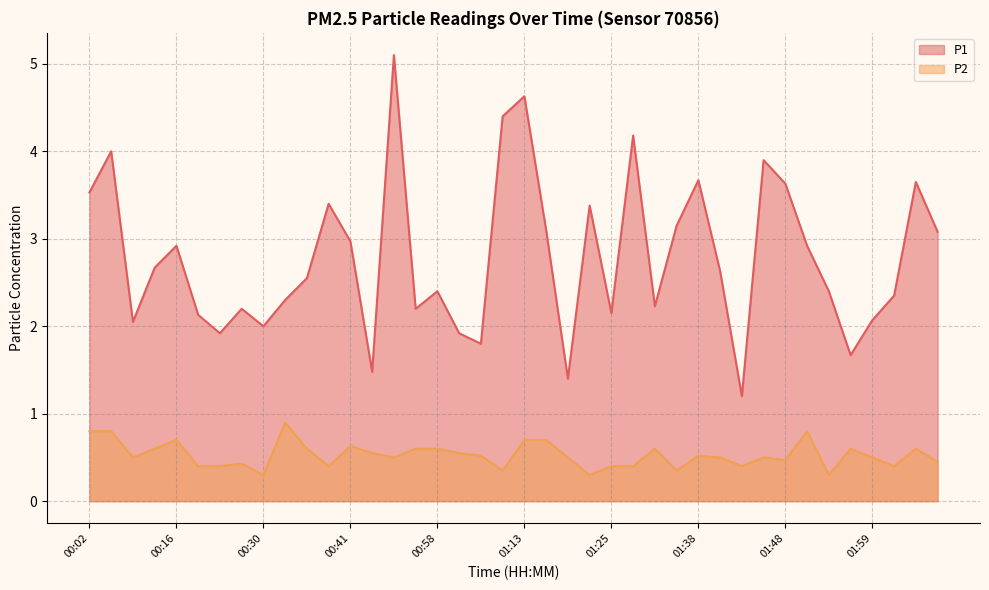

What is the label of the 10th point from the left?

00:32